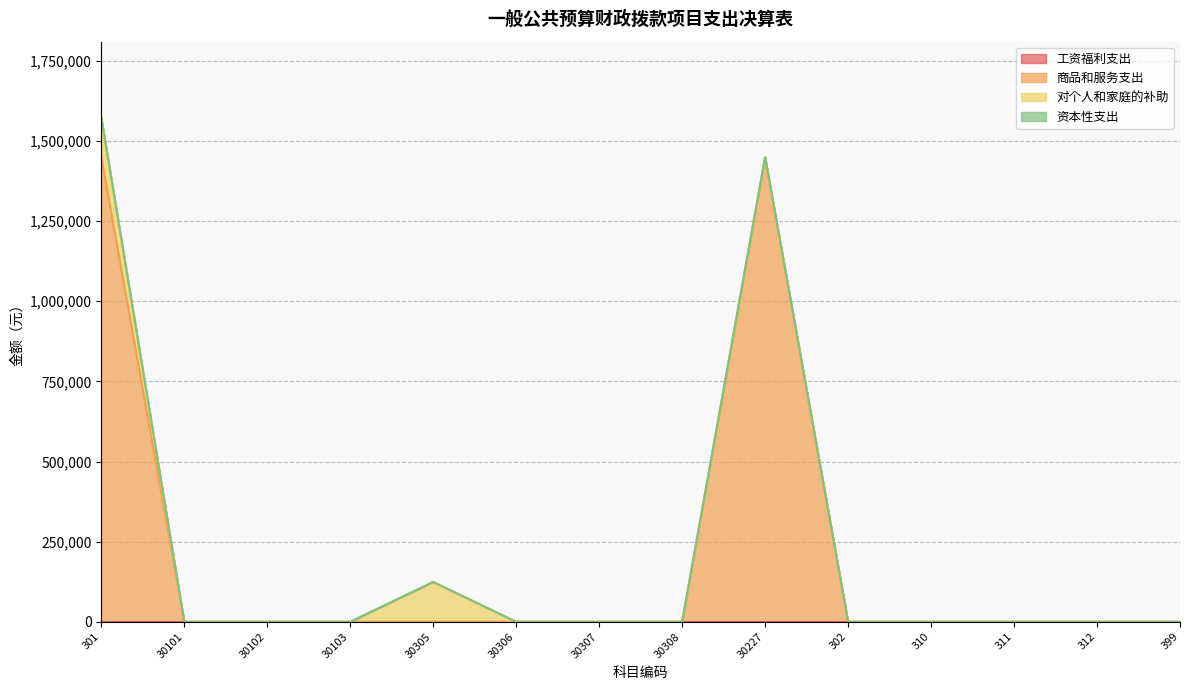

True or false: 商品和服务支出 and 对个人和家庭的补助 intersect in this chart.

False